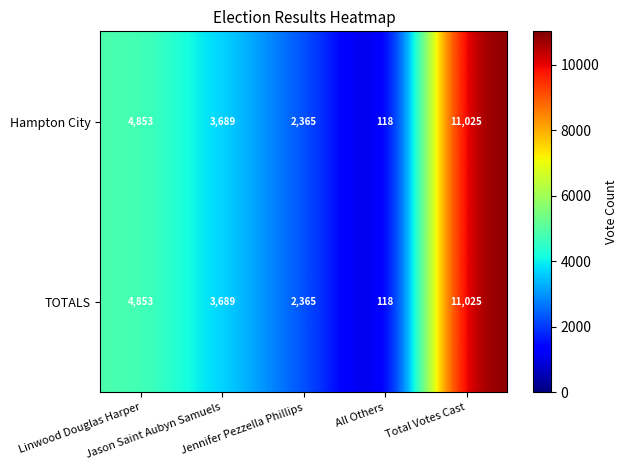

What is the lowest value of the Hampton City series?

118